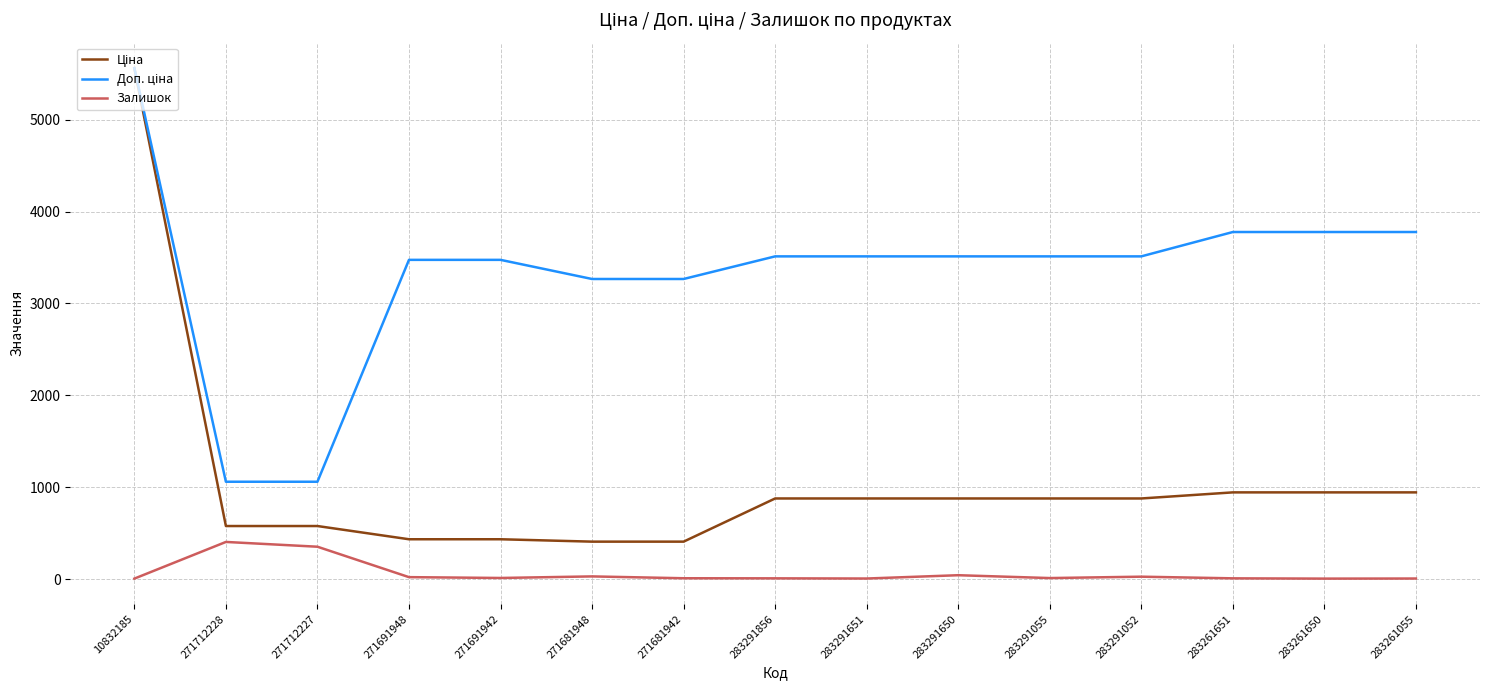

What is the greatest value displayed?

5560.3